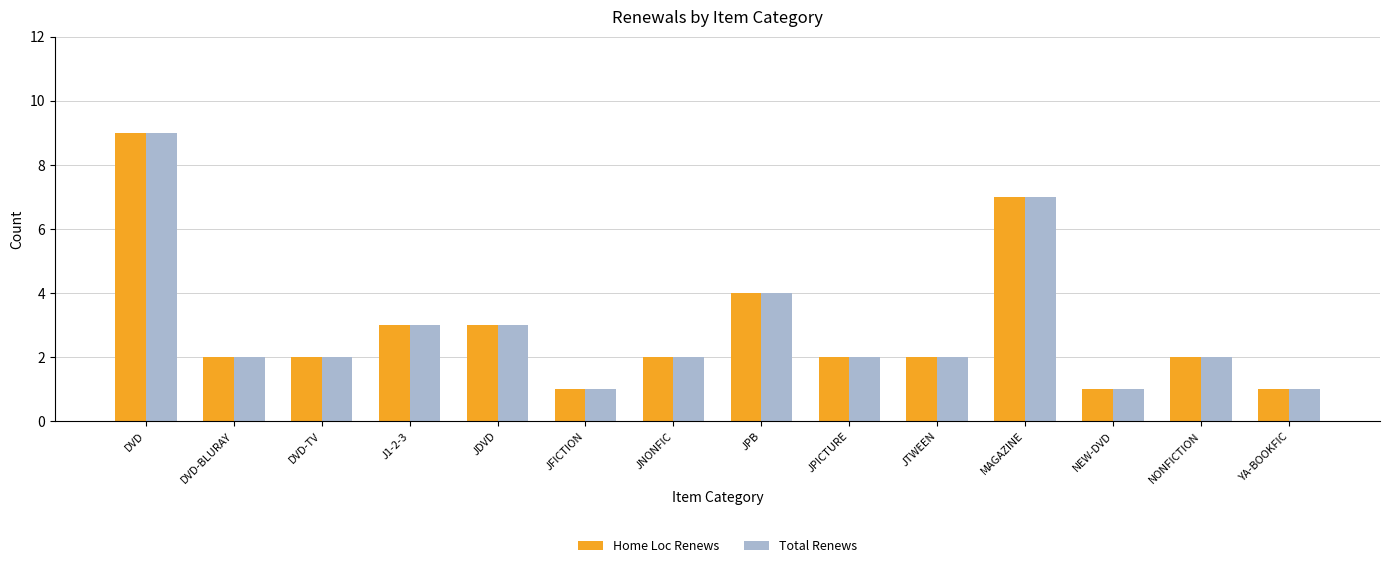

At which category is the sum across all series the highest?

DVD